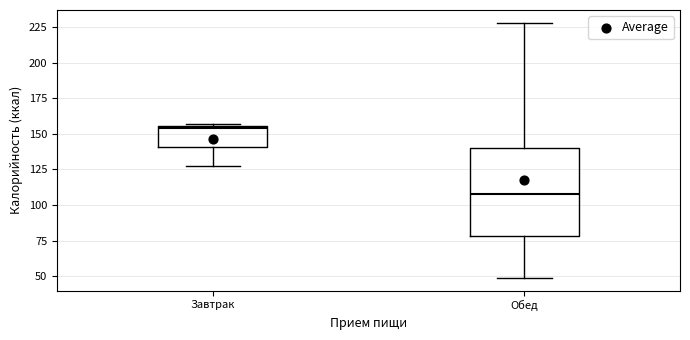

Which box's median line is the lowest?

Обед